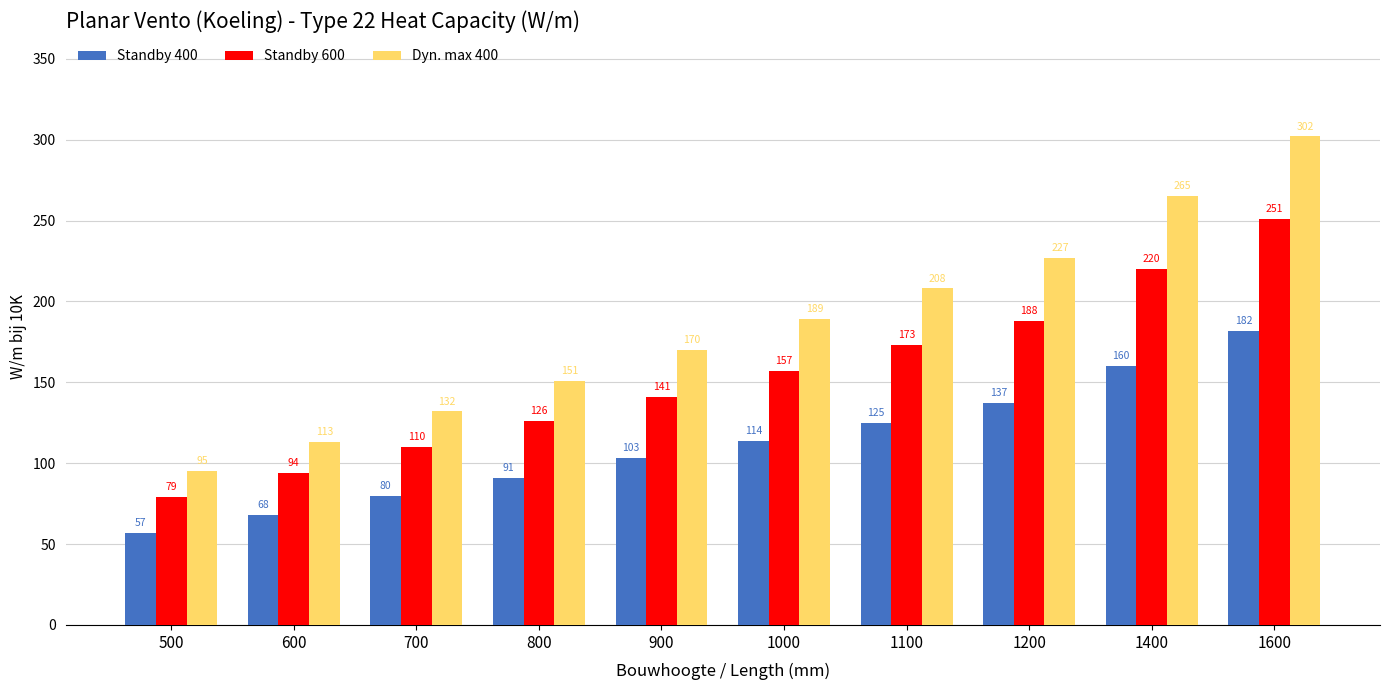

The value of Dyn. max 400 at 600 is 113. True or false?

True